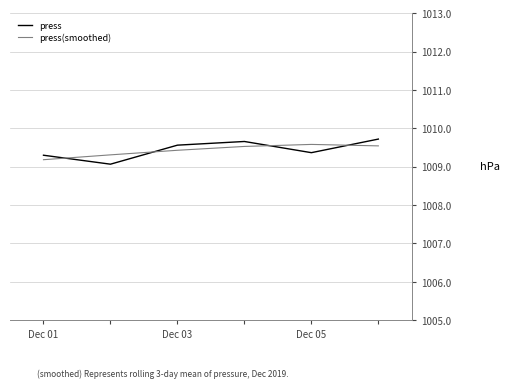

What is the difference between the maximum and minimum values in the press series?

0.7